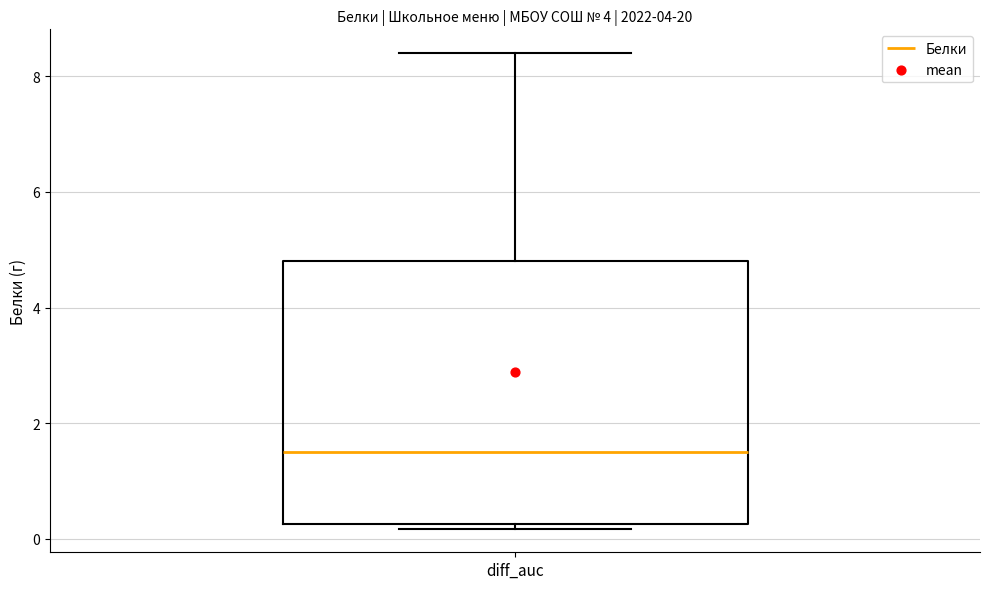

Transcribe this box plot: give where the median line is, the range the box spans, and where the two whiskers end, as read against the y-axis. The values are not printed on the chart, so give them approximately, as read against the axis.

median 1.6, box 0.2 to 4.8, whiskers 0.2 (just below the box's lower edge) to 8.4